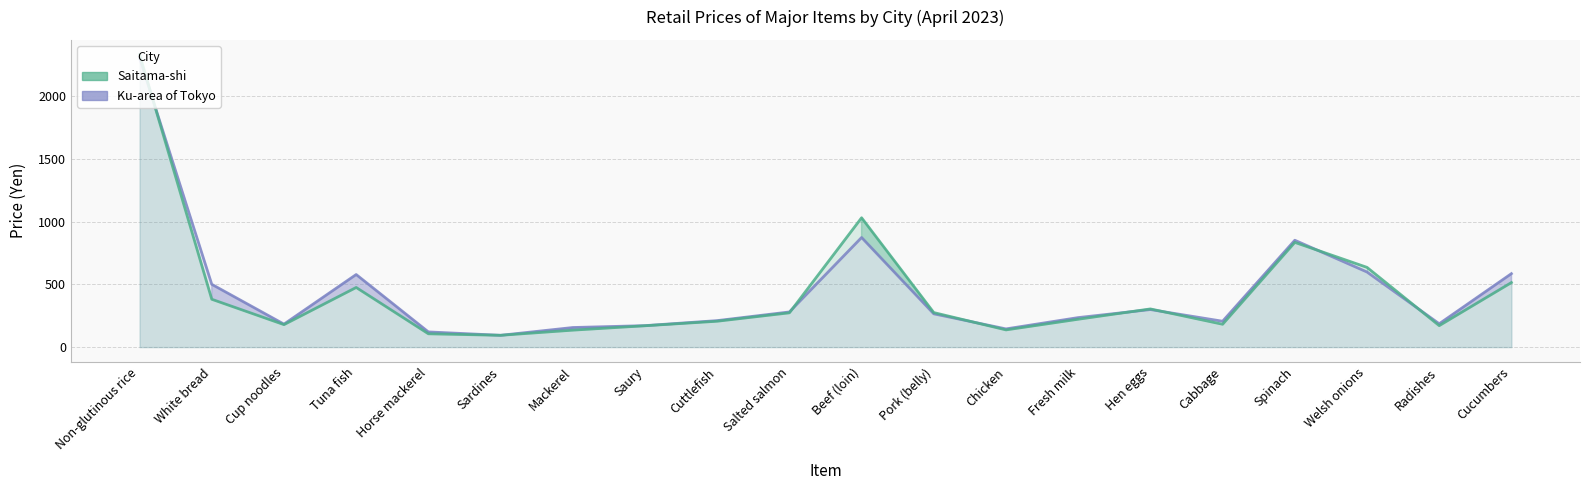

At which category does the chart reach its minimum across all series?

Sardines